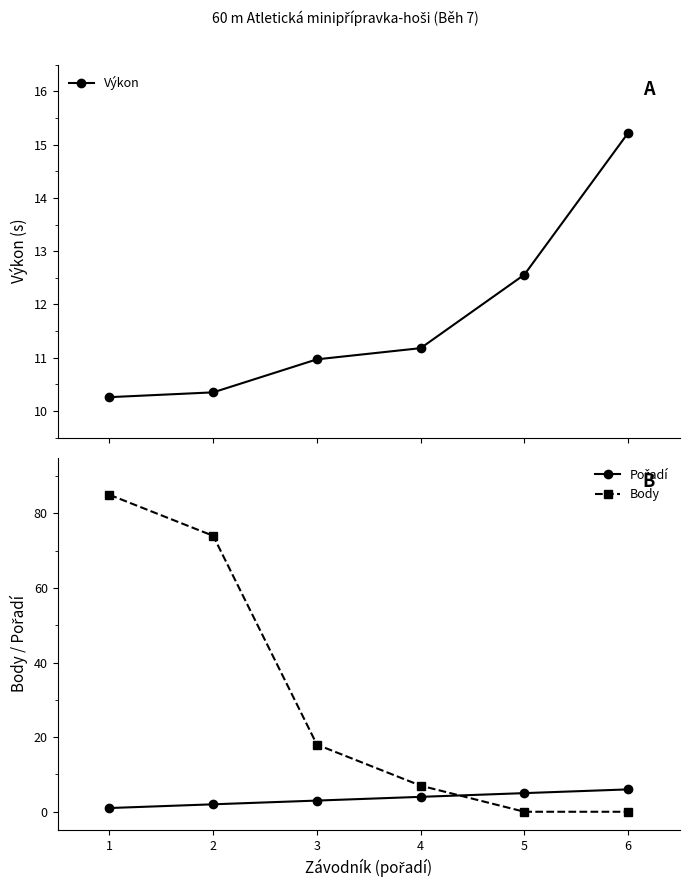

At which category is the sum across all series the highest?

1